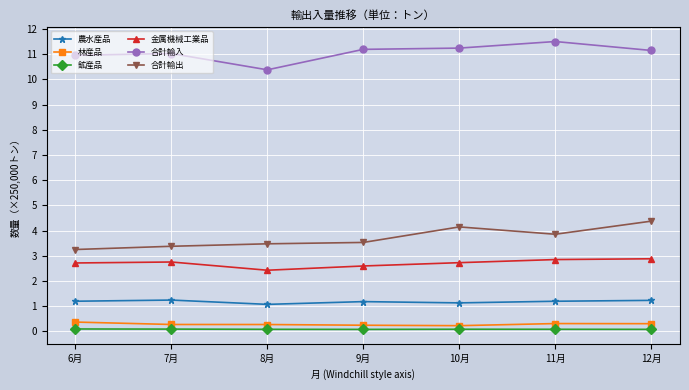

List the series in order of their peak value, highest first.

合計輸入, 合計輸出, 金属機械工業品, 農水産品, 林産品, 鉱産品